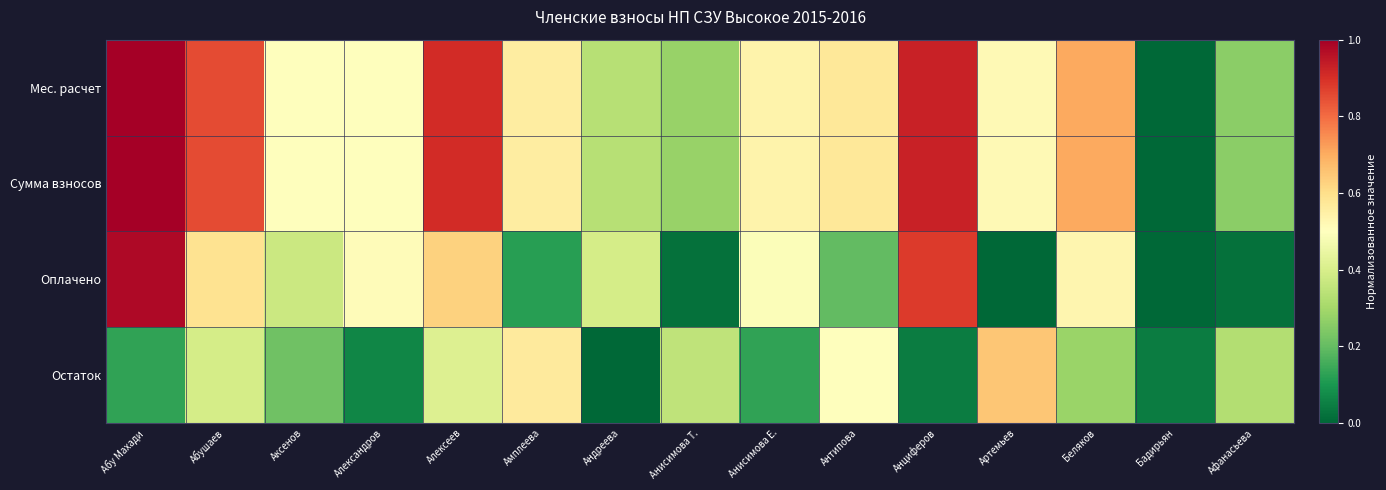

What is the total value across all series at Артемьев?

1.7